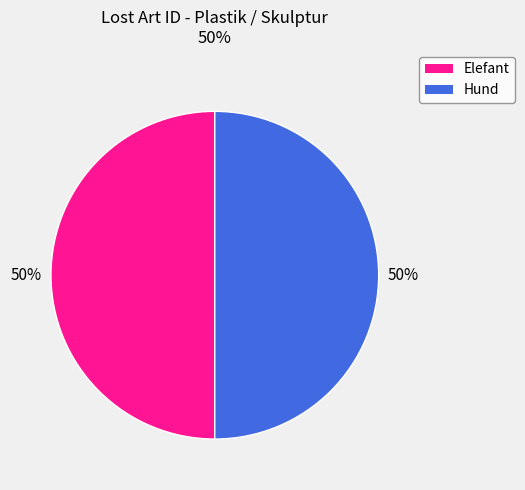

How many segments does this pie chart have?

2